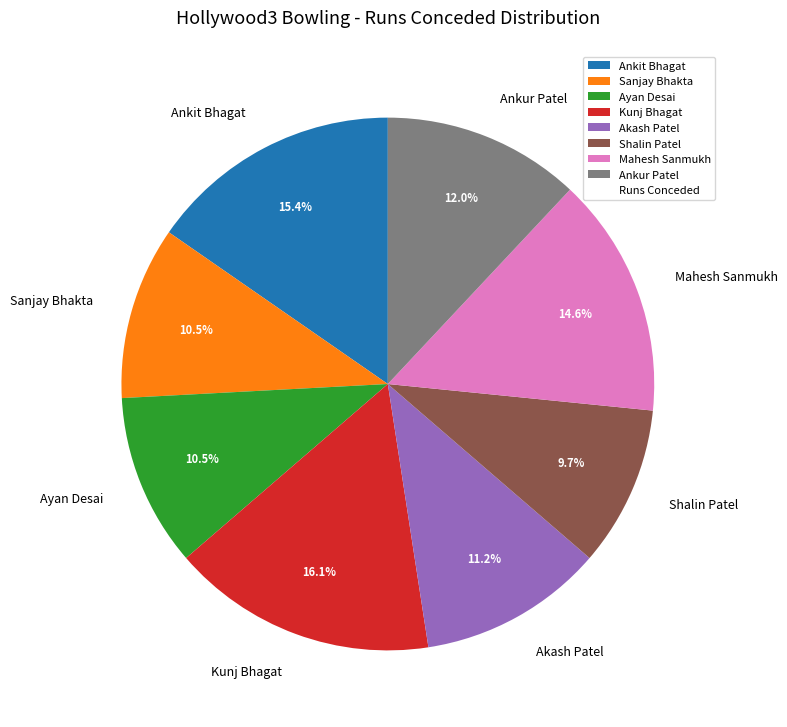

True or false: Sanjay Bhakta accounts for 19% of the total.

False